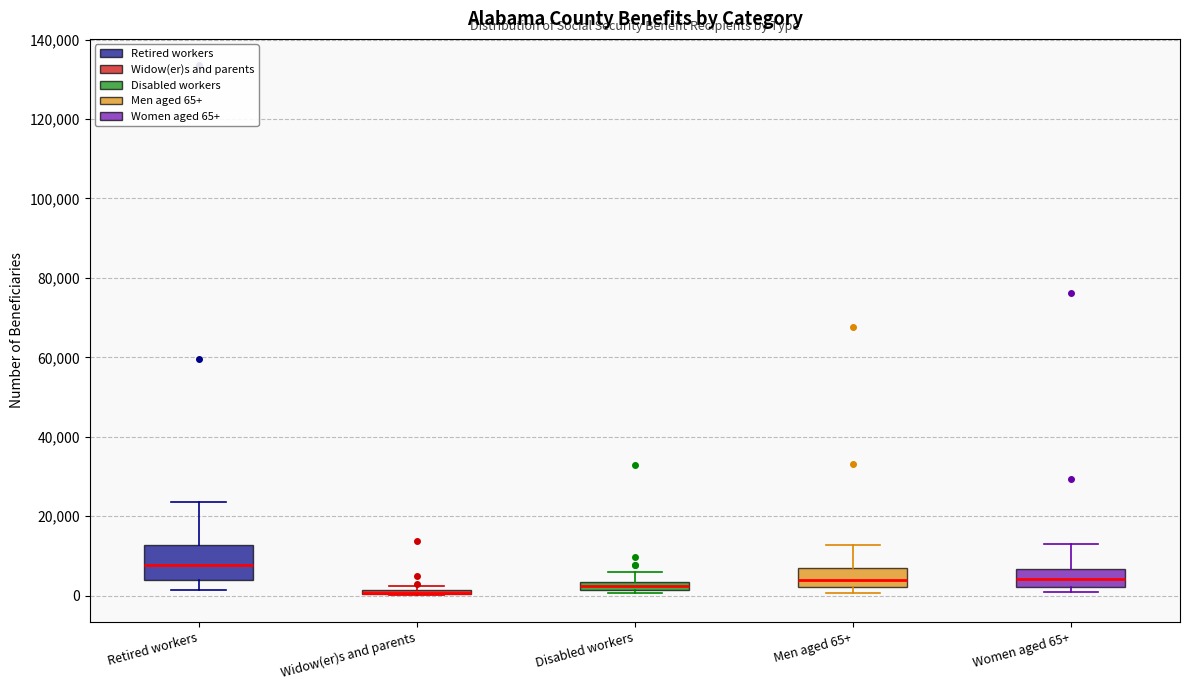

Which box is the tallest, from its lower edge to its upper edge?

Retired workers